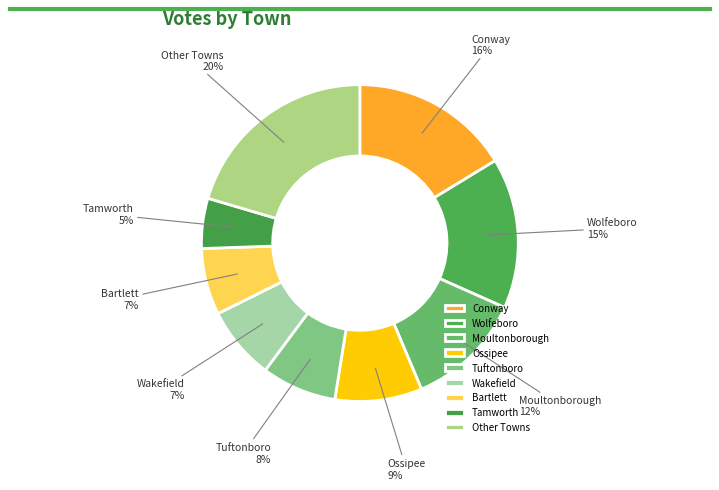

How many slices are in this pie chart?

9